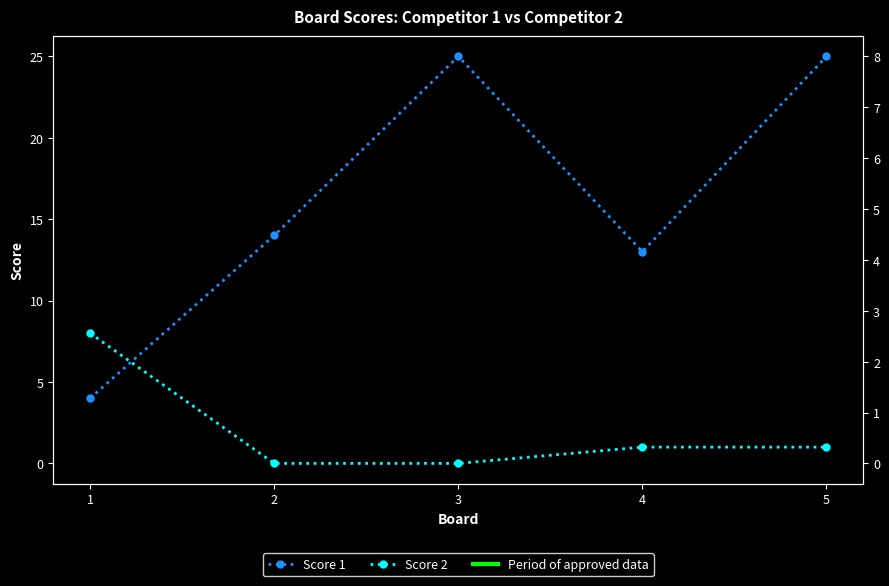

Which label corresponds to the largest value in the chart?

3